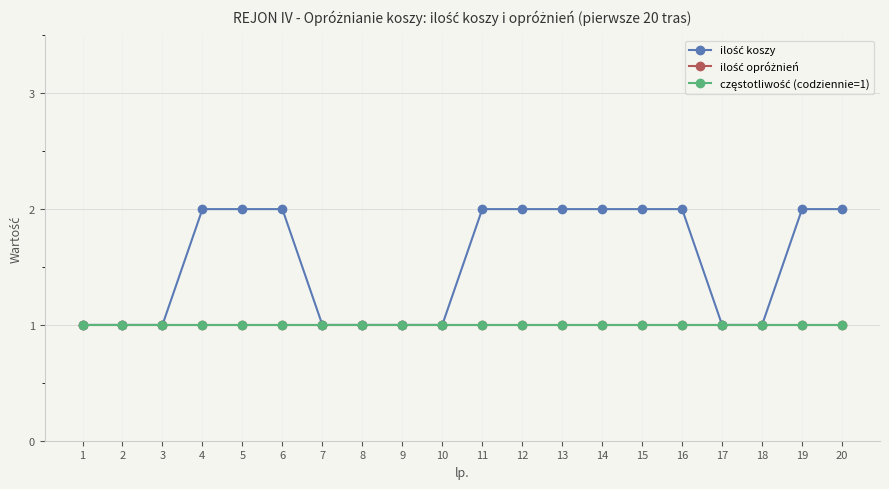

What is the average value of the częstotliwość (codziennie=1) series?

1